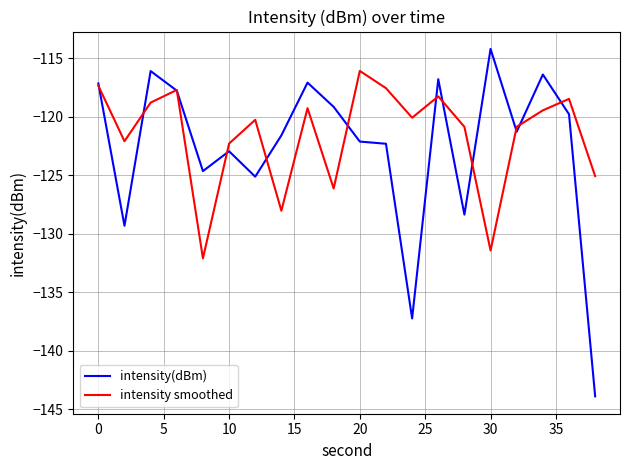

In intensity(dBm), how many points are higher than both neighbors (excluding endpoints)?

6